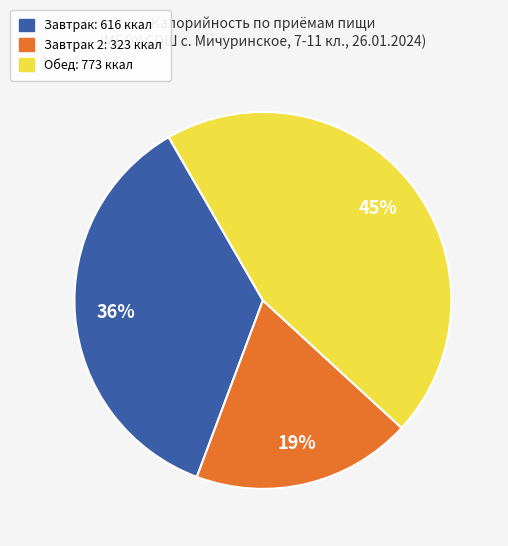

Is there any slice that represents more than half of the pie?

No